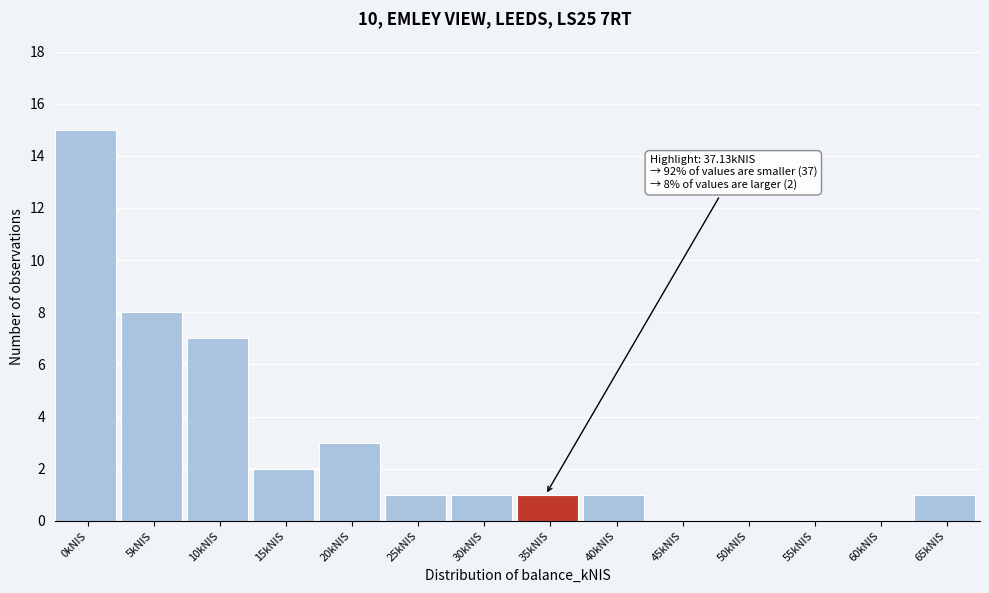

Reading right to left, list all the values displayed in this chart.

65kNIS=1	60kNIS=0	55kNIS=0	50kNIS=0	45kNIS=0	40kNIS=1	35kNIS=1	30kNIS=1	25kNIS=1	20kNIS=3	15kNIS=2	10kNIS=7	5kNIS=8	0kNIS=15